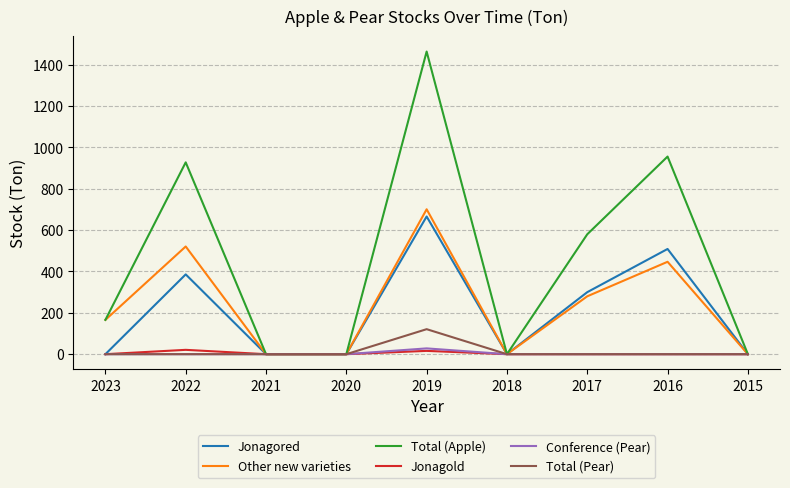

Is it true that Conference (Pear) equals 0 at 2020?

True